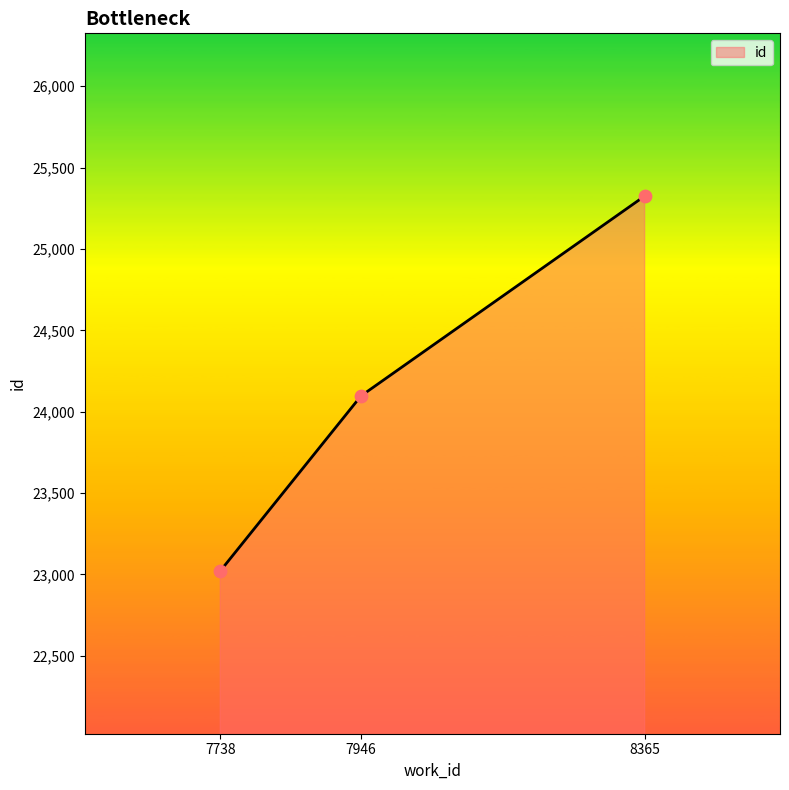

Between 8365 and 7738, which is larger?

8365